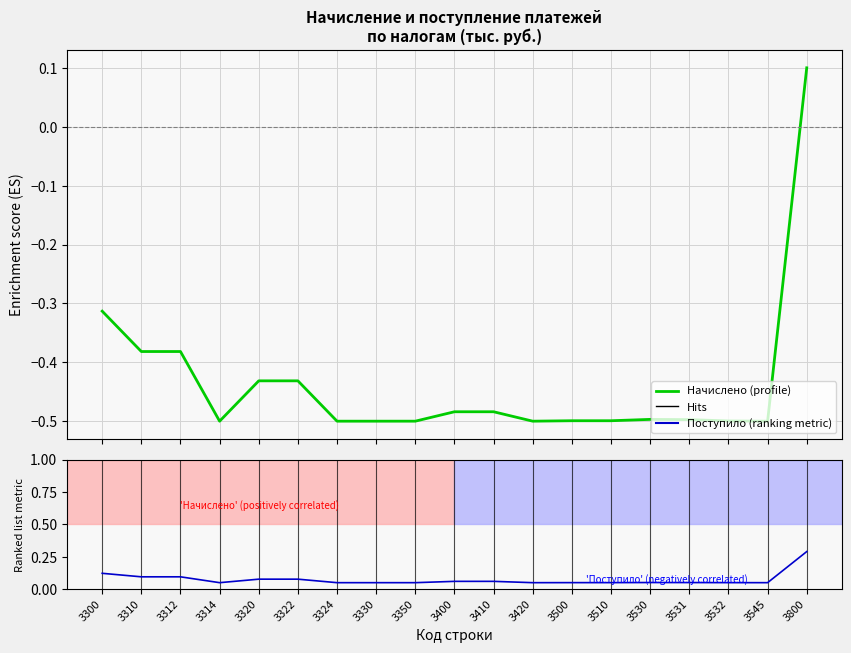

What is the difference between the maximum and minimum values in the Поступило платежей (ranking) series?

0.2